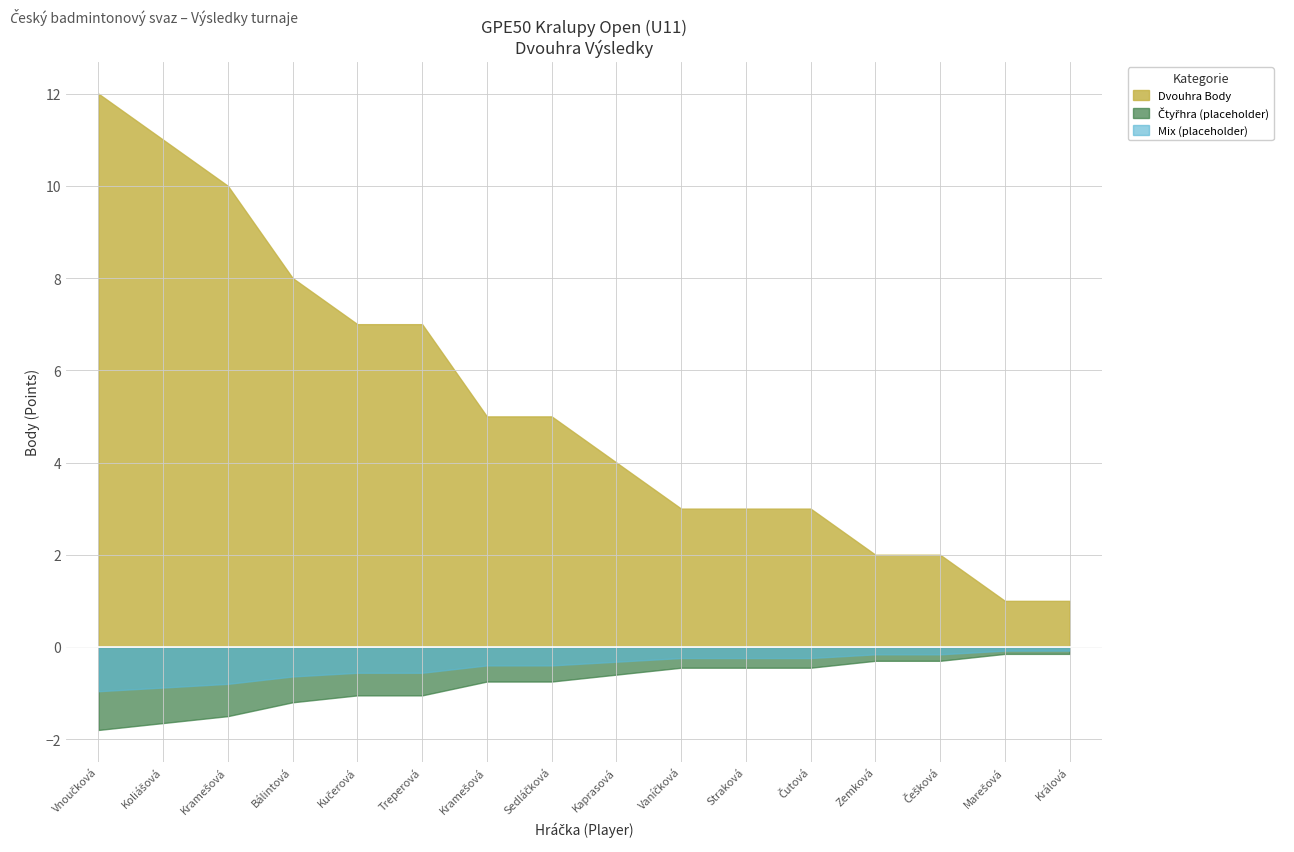

What is the average value?

5